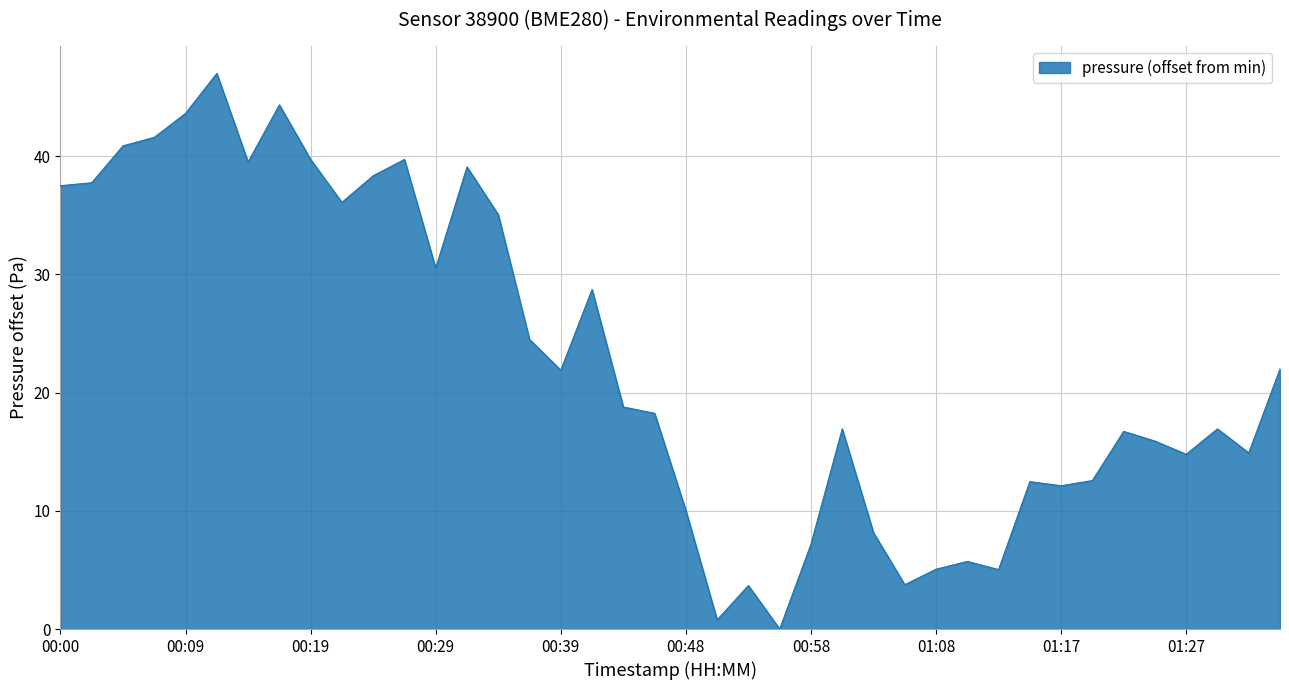

What is the maximum value shown in the chart?

47.0